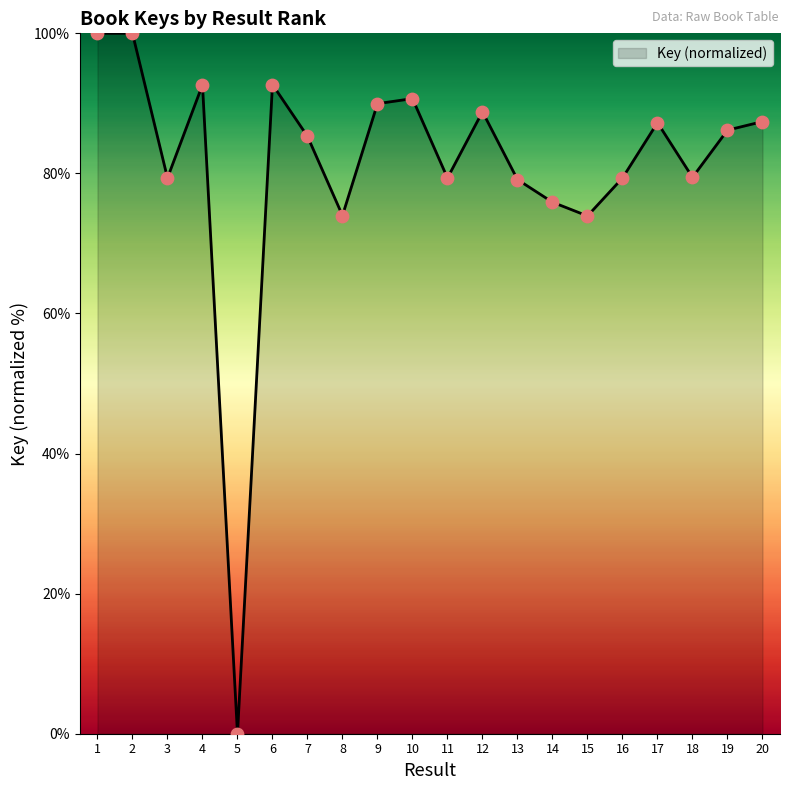

What is the change in value from 3 to 15?

-5.4